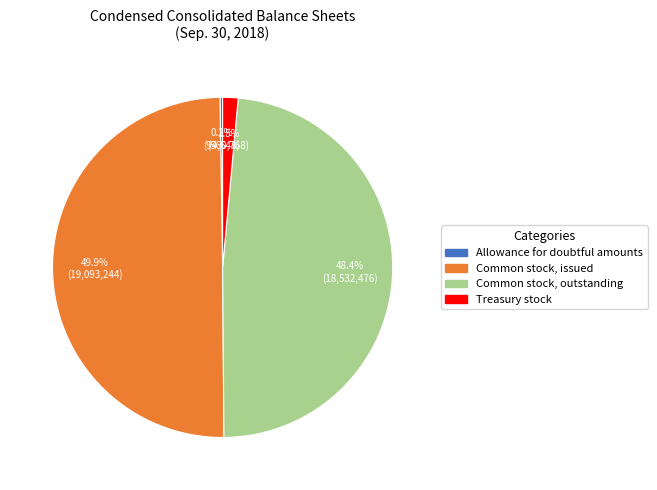

What percentage do Common stock, outstanding and Common stock, issued together represent?

98.3%